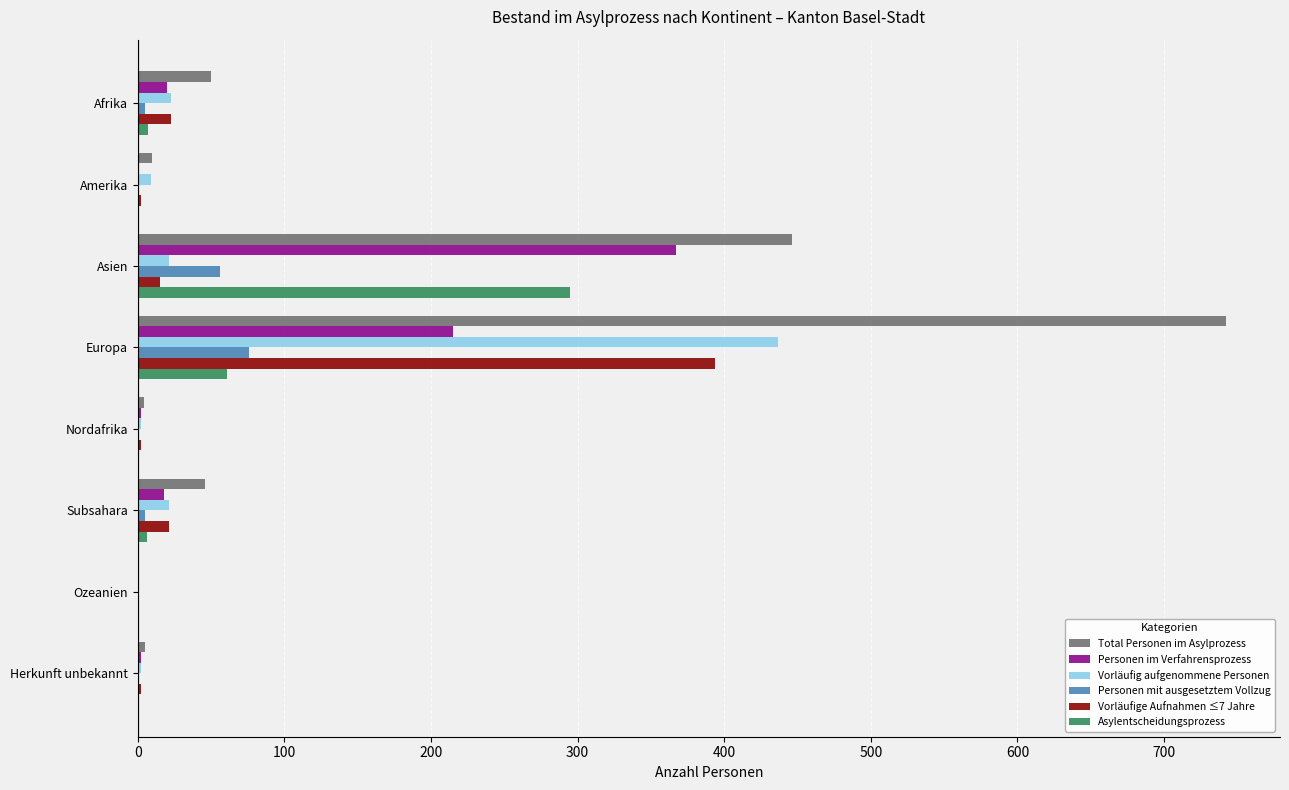

What is the sum of all Vorläufig aufgenommene Personen values?

515